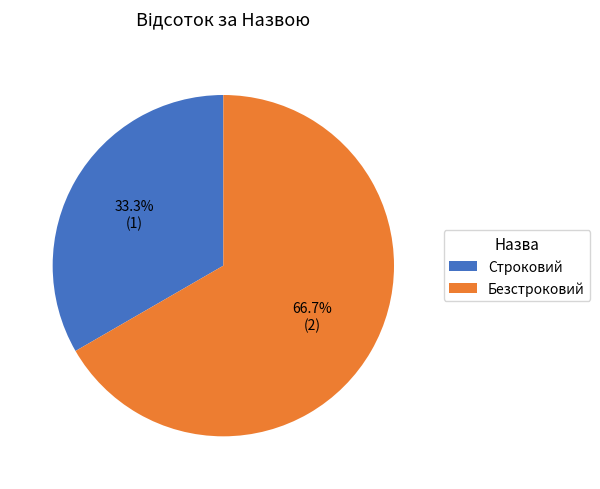

Combined, what portion of the pie is Строковий and Безстроковий?

100.0%